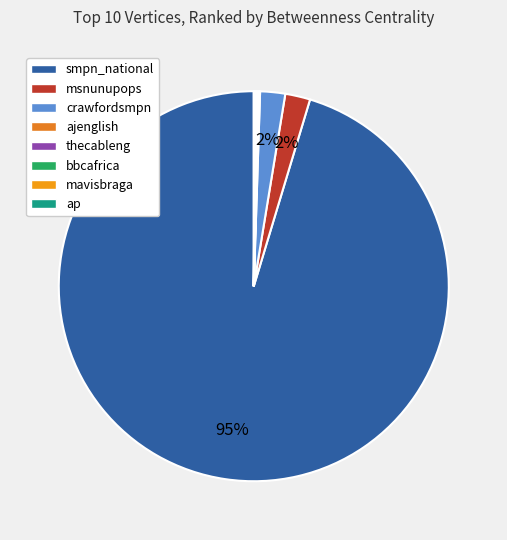

What portion of the pie excludes ap?

99.9%